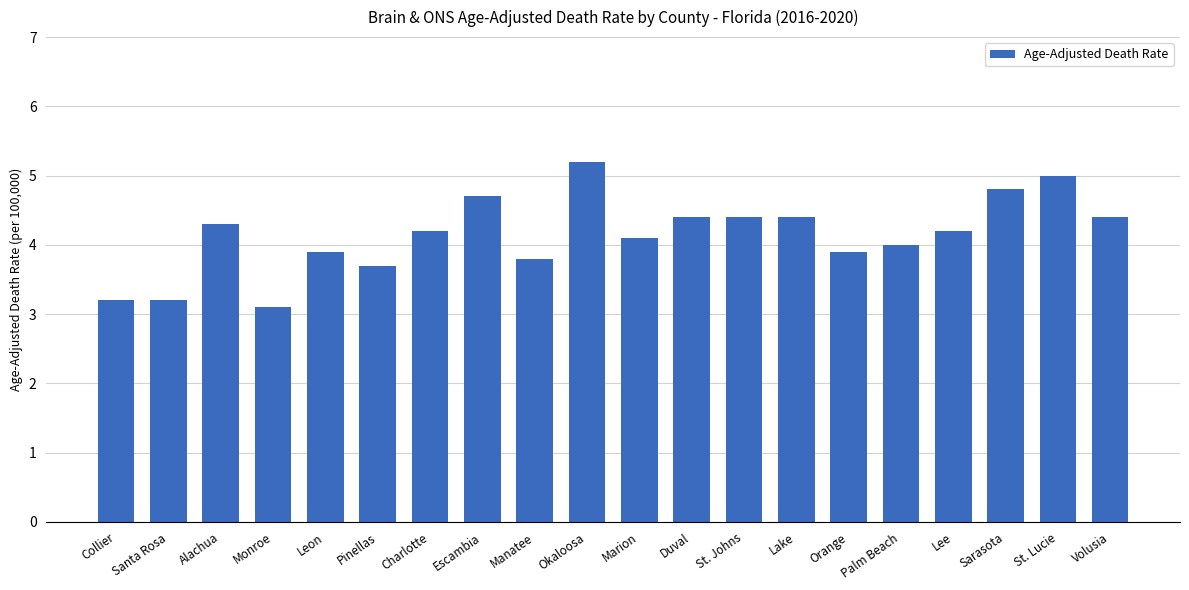

Reading right to left, transcribe all the data shown in this chart.

4.4	5.0	4.8	4.2	4.0	3.9	4.4	4.4	4.4	4.1	5.2	3.8	4.7	4.2	3.7	3.9	3.1	4.3	3.2	3.2